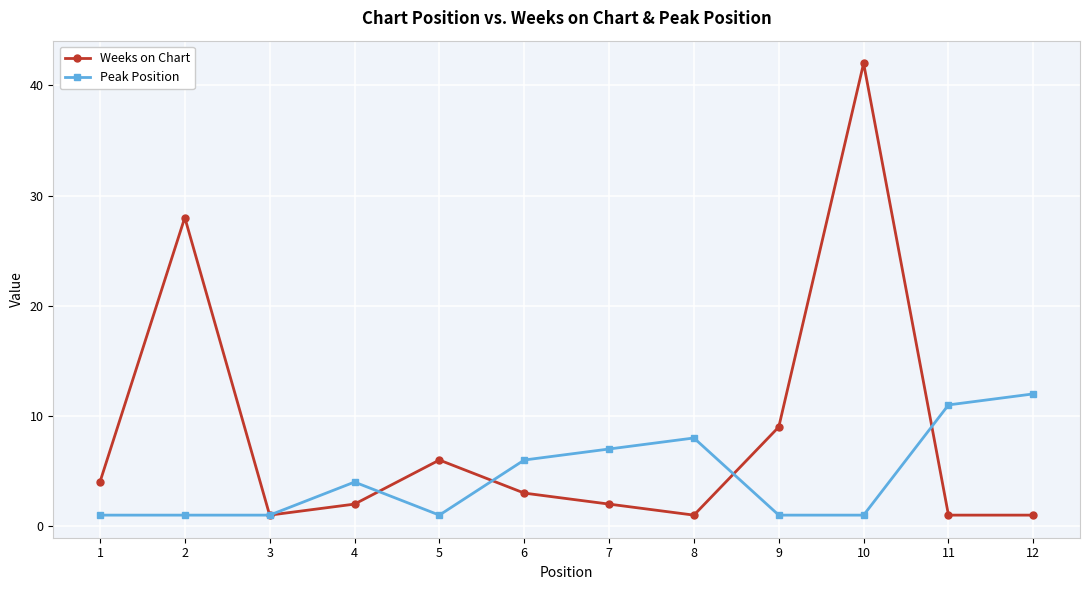

What is the difference between the maximum and minimum values in the Weeks on Chart series?

41